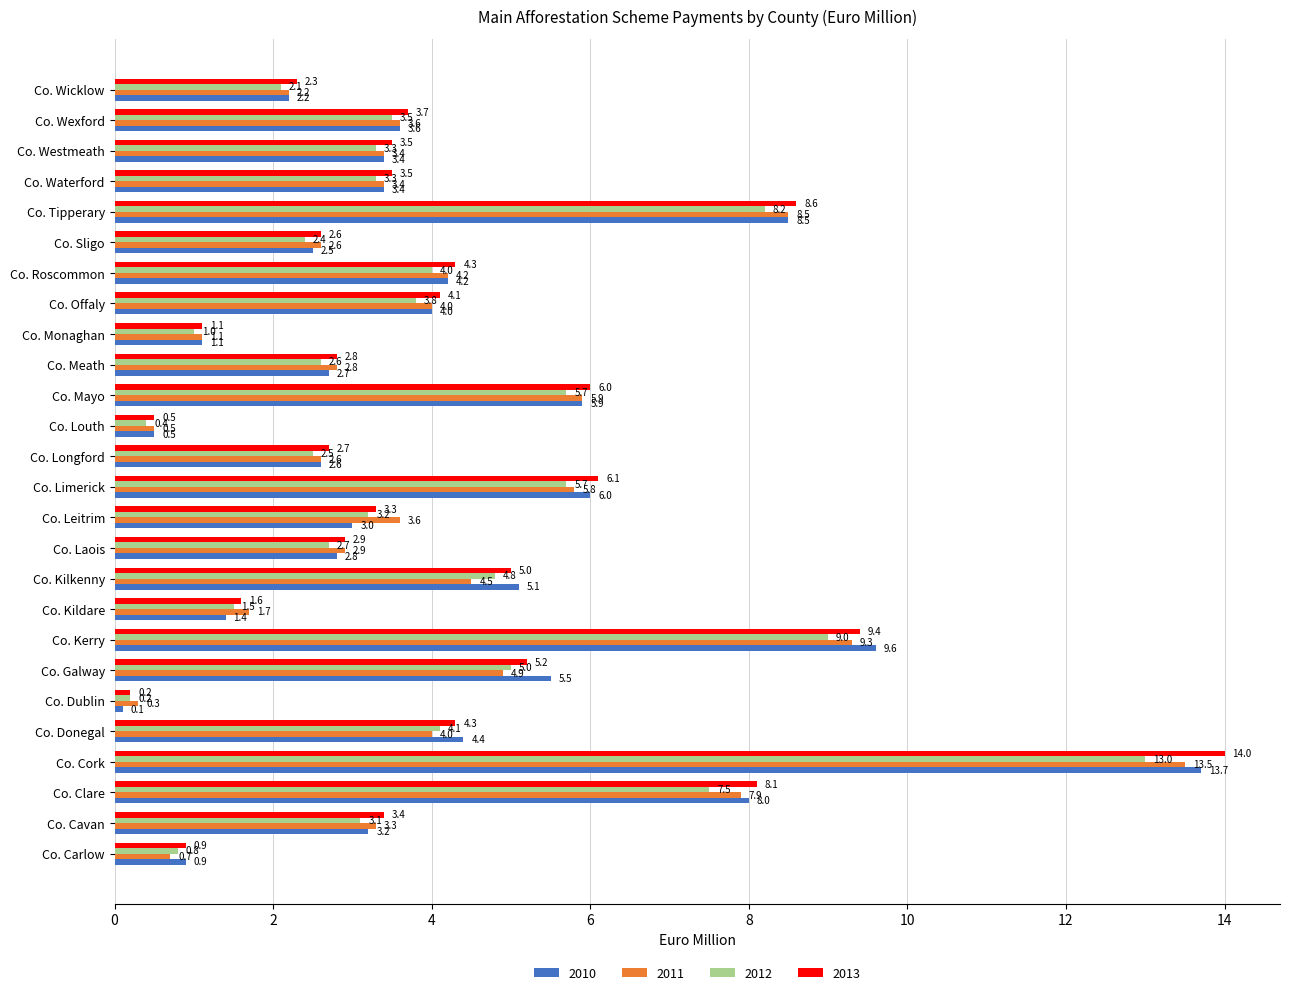

At which category is the sum across all series the highest?

Co. Cork